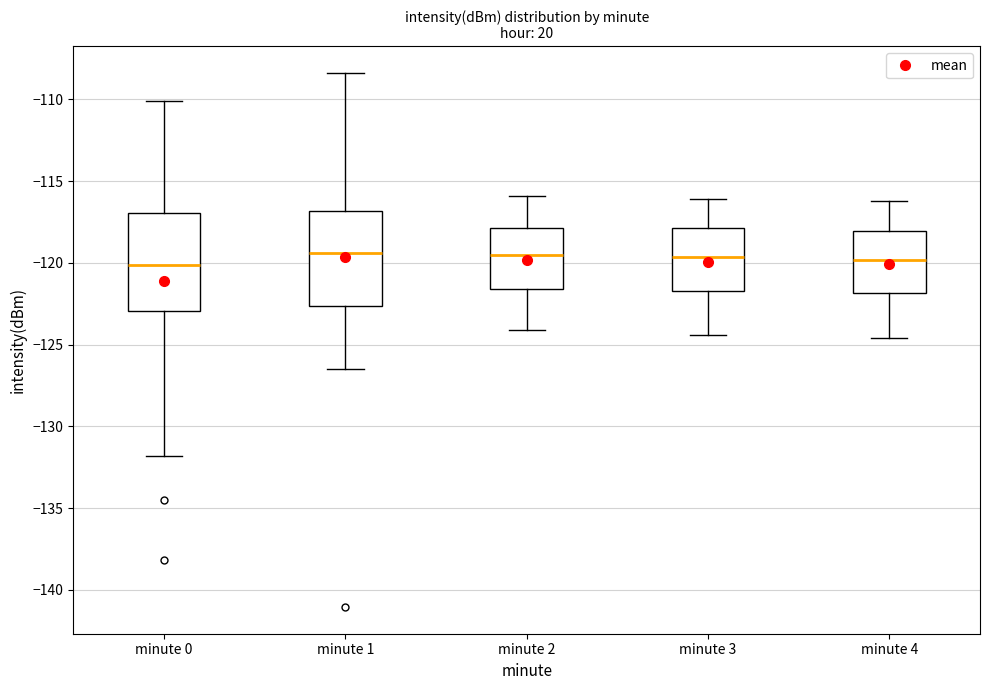

Where does the lower whisker of the box for minute 4 end on the y-axis? The values are not printed on the chart, so give them approximately, as read against the axis.

-124.5